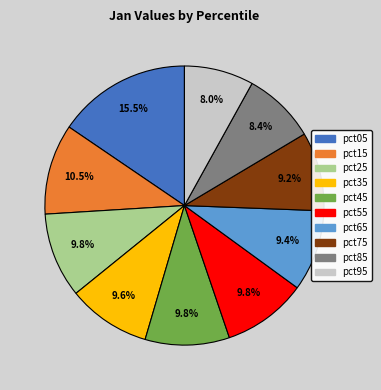

Which category has the biggest portion of the pie?

pct05